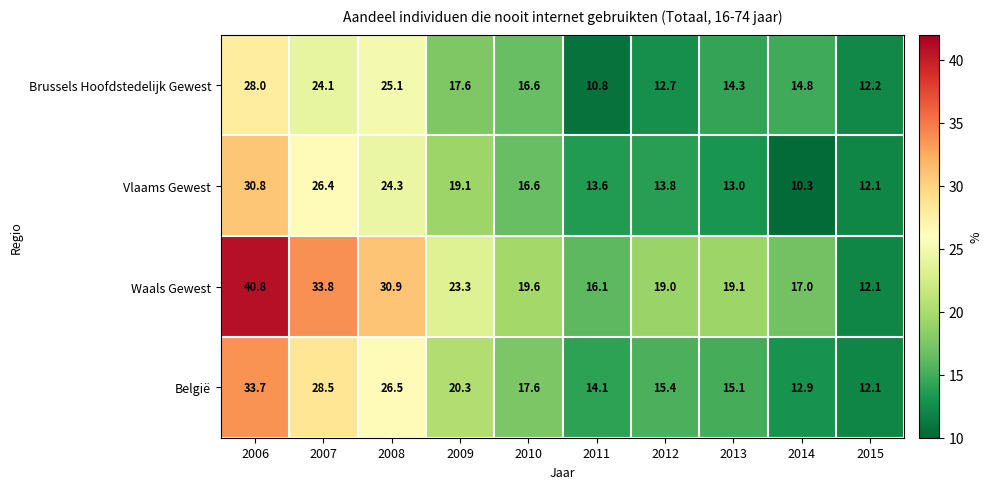

What is the difference between the Waals Gewest values at 2009 and 2008?

7.6